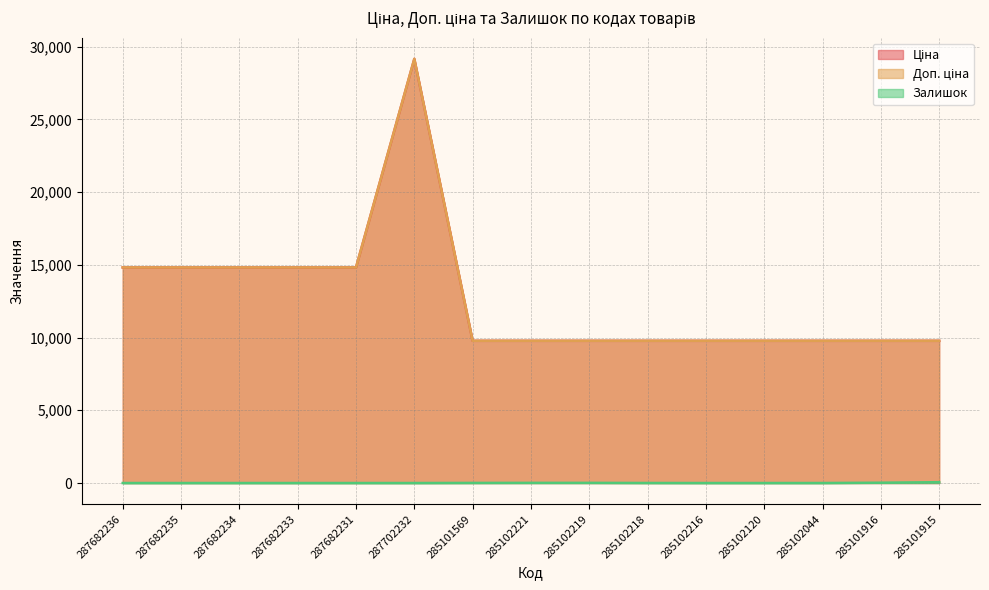

Rank the series by their maximum value, from lowest to highest.

Залишок, Ціна, Доп. ціна